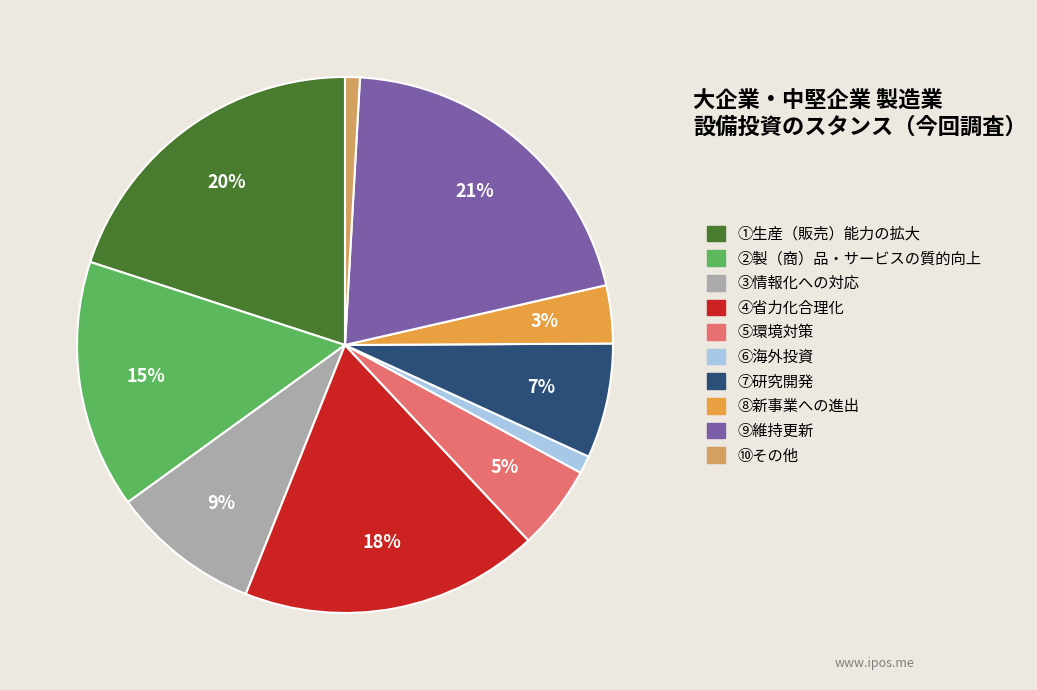

True or false: ⑩その他 accounts for 11% of the total.

False